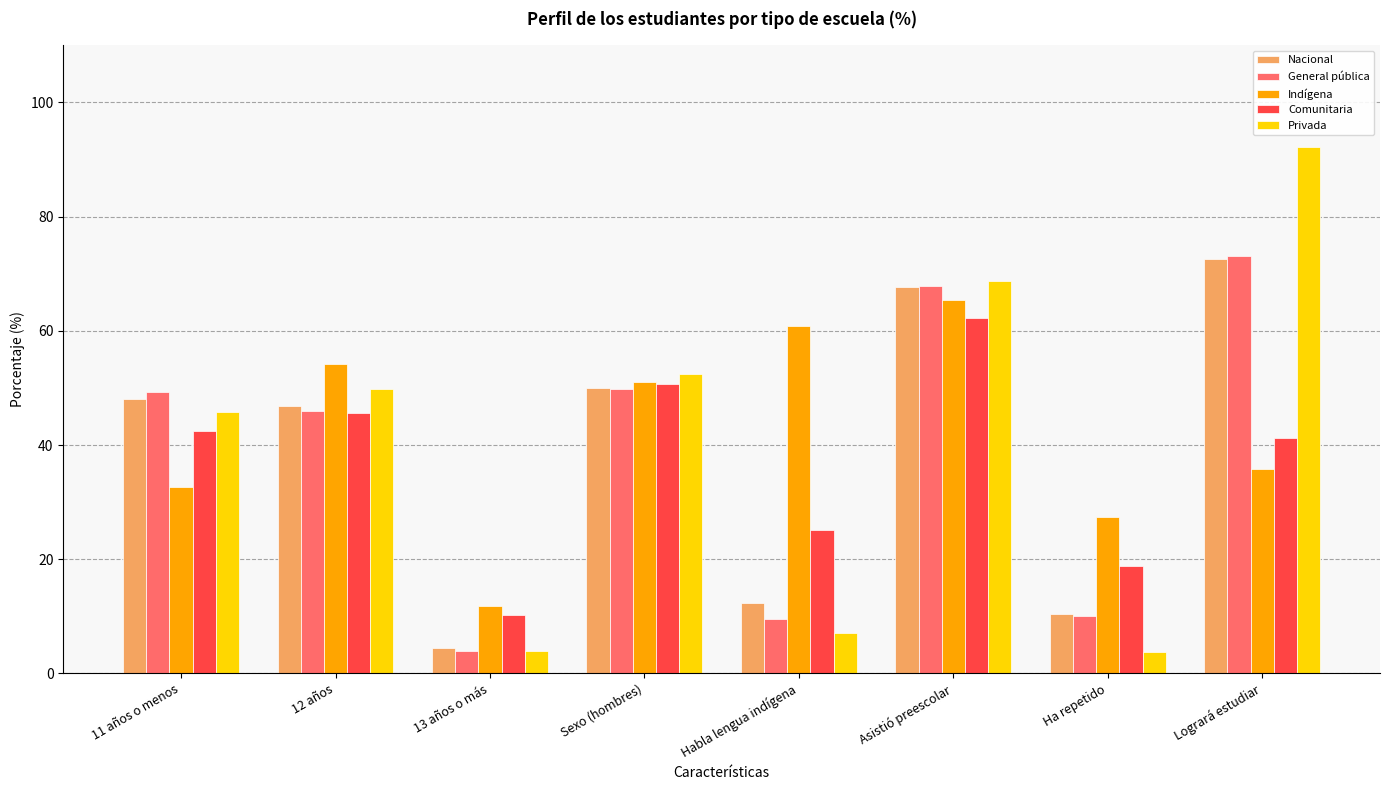

The Nacional series shows 97.1 at Logrará estudiar. True or false?

False